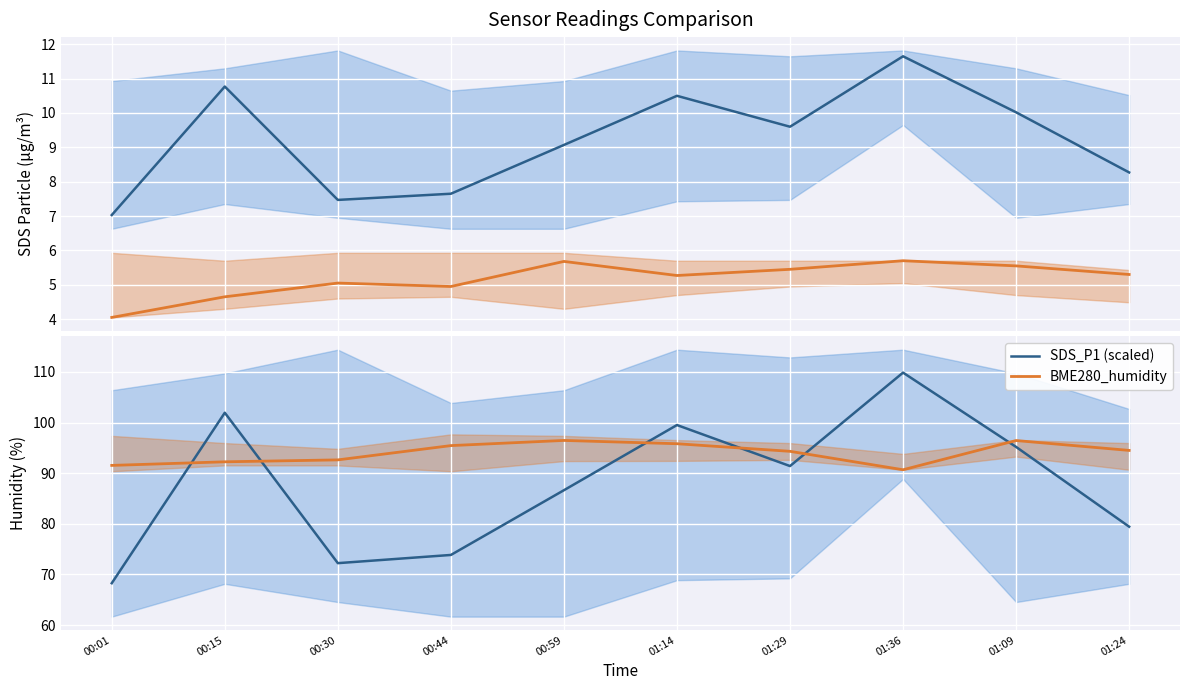

Where is SDS_P2 nearest to the value 4?

00:01